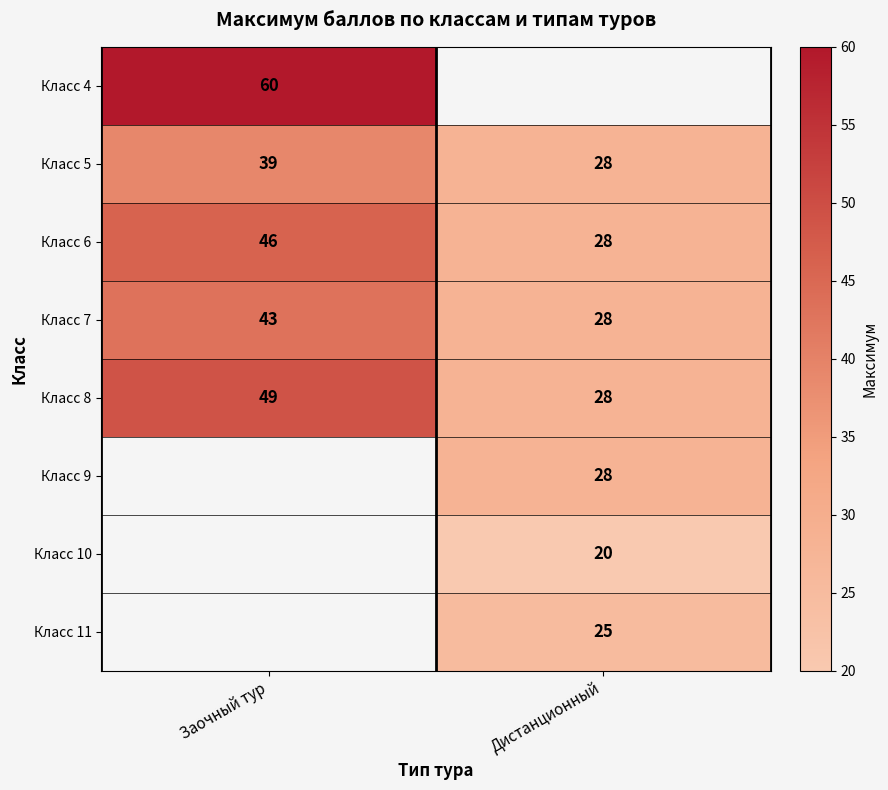

Where is Класс 7 nearest to the value 35?

Дистанционный